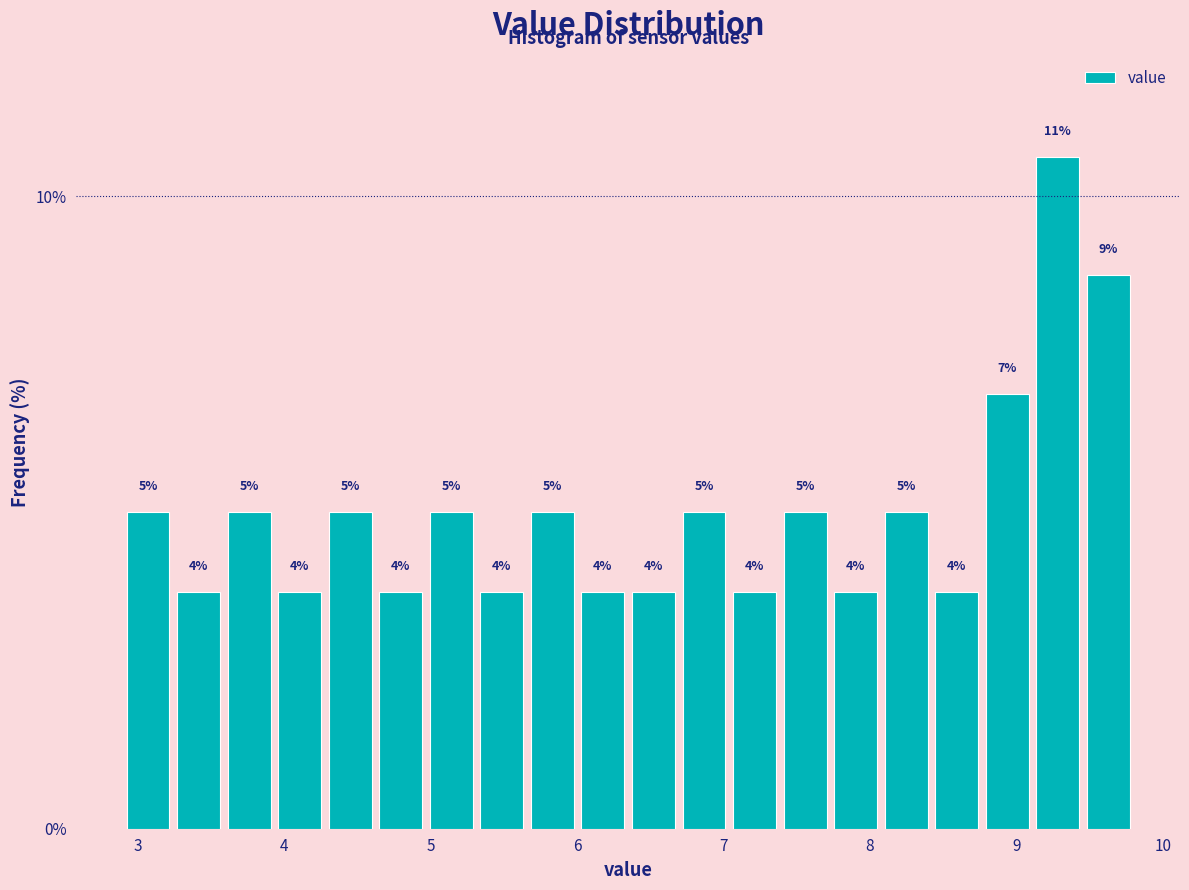

Around what value on the x-axis is the tallest bar? Give the approximate position of its centre, as read against the axis.

9.3